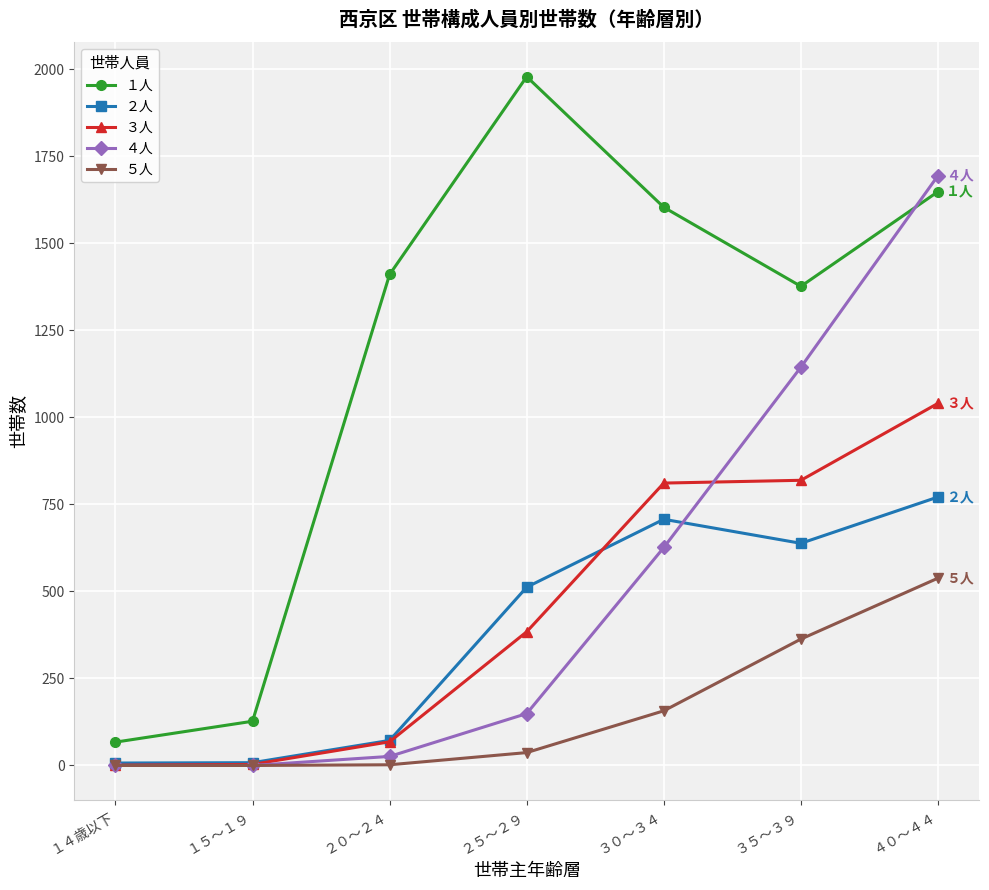

True or false: ３人 and １人 intersect in this chart.

False